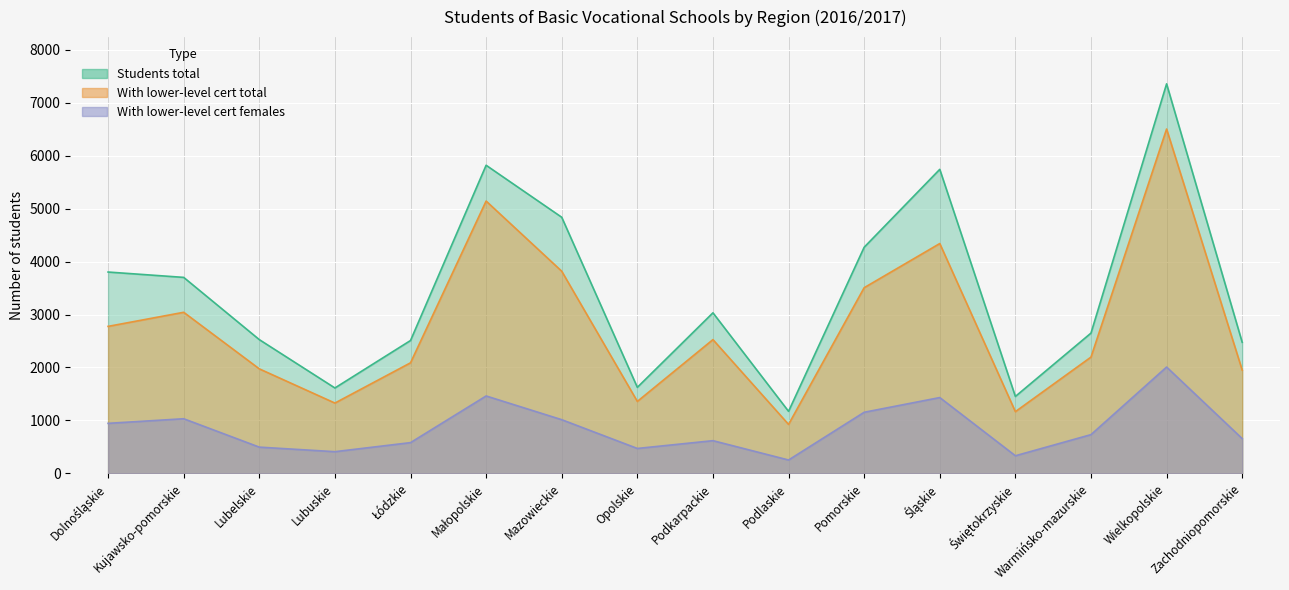

At how many categories does at least one series exceed 5572?

3